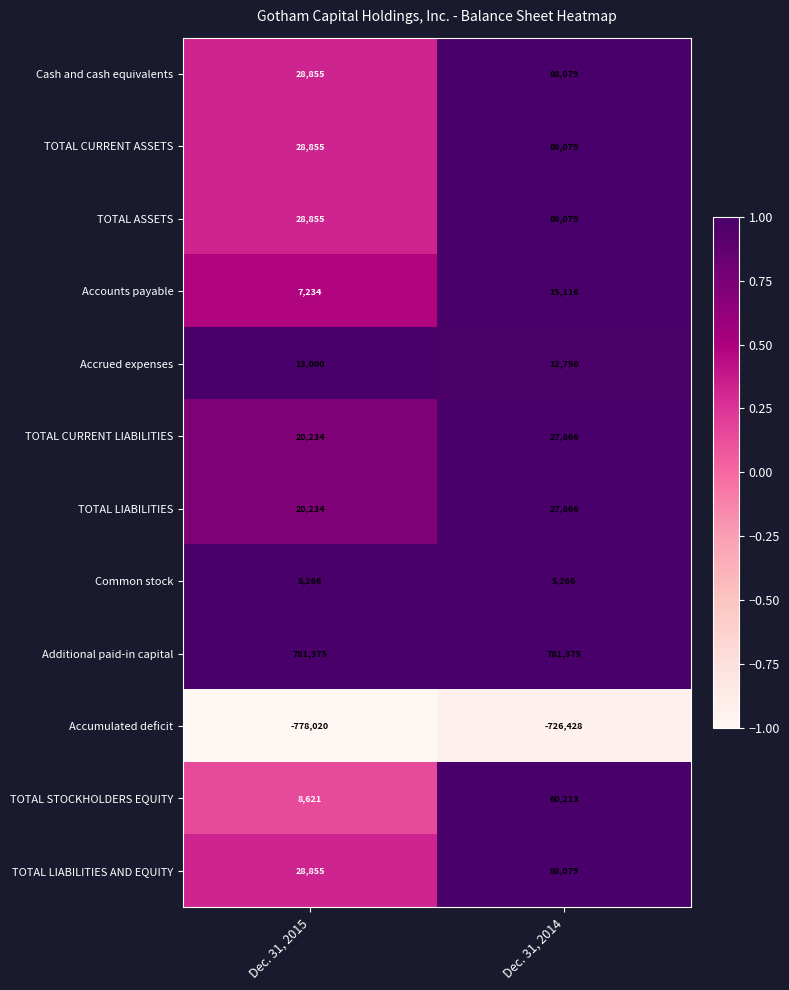

Reading left to right, transcribe all the data shown in this chart.

Cash and cash equivalents: 28855	88079
TOTAL CURRENT ASSETS: 28855	88079
TOTAL ASSETS: 28855	88079
Accounts payable: 7234	15116
Accrued expenses: 13000	12750
TOTAL CURRENT LIABILITIES: 20234	27866
TOTAL LIABILITIES: 20234	27866
Common stock: 5266	5266
Additional paid-in capital: 781375	781375
Accumulated deficit: -778020	-726428
TOTAL STOCKHOLDERS EQUITY: 8621	60213
TOTAL LIABILITIES AND EQUITY: 28855	88079